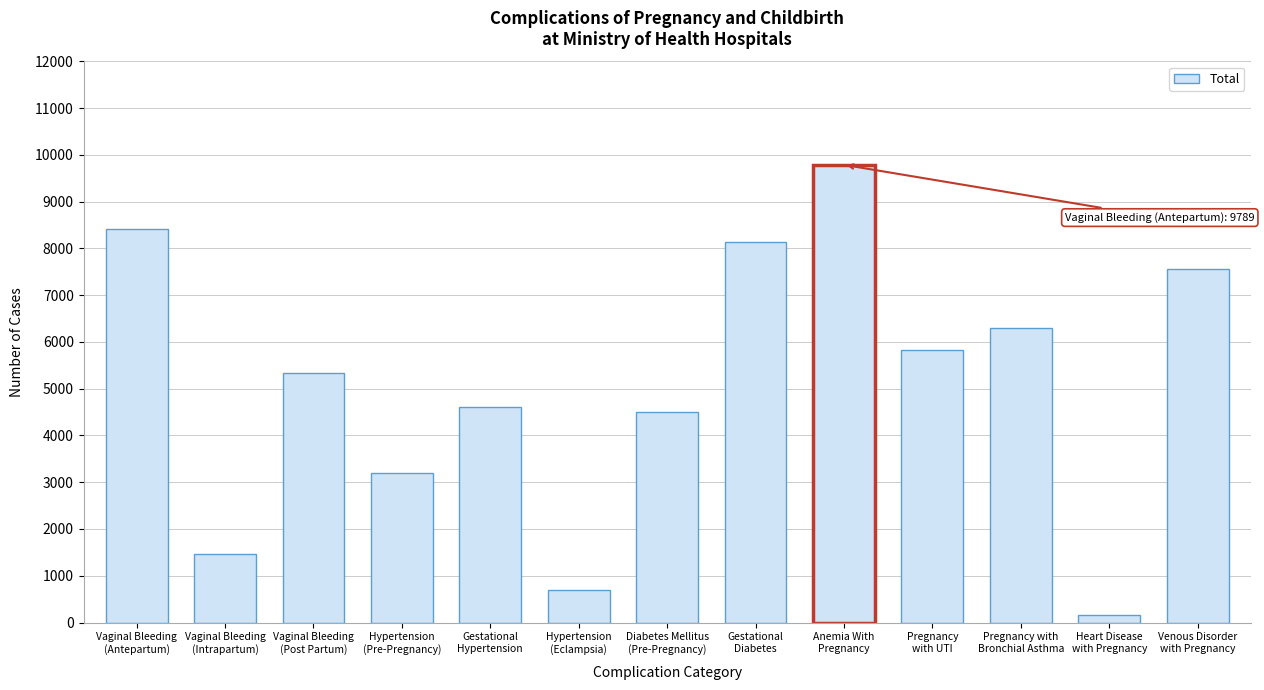

Reading left to right, transcribe all the data shown in this chart.

8413	1460	5346	3195	4610	693	4504	8148	9789	5833	6306	165	7563